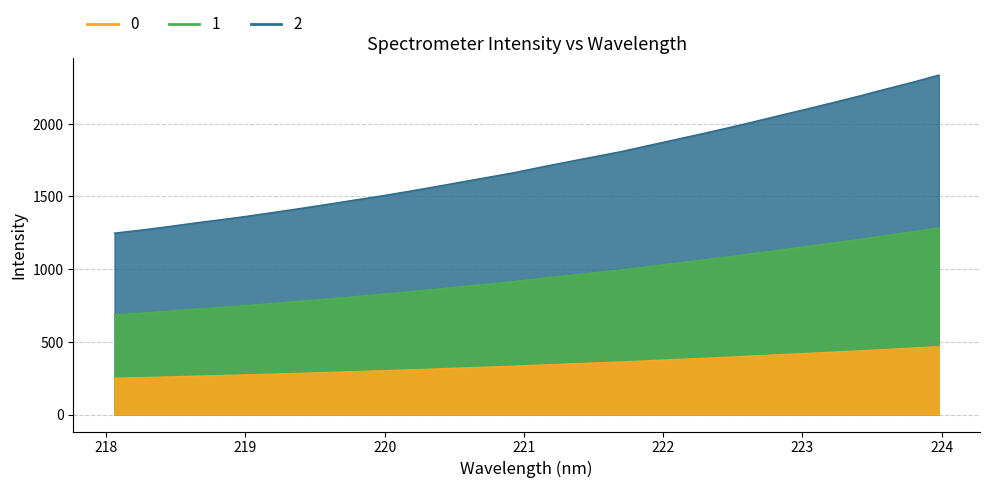

Approximately how many times larger is the value at 221.4993 compared to 218.8244?

1.3